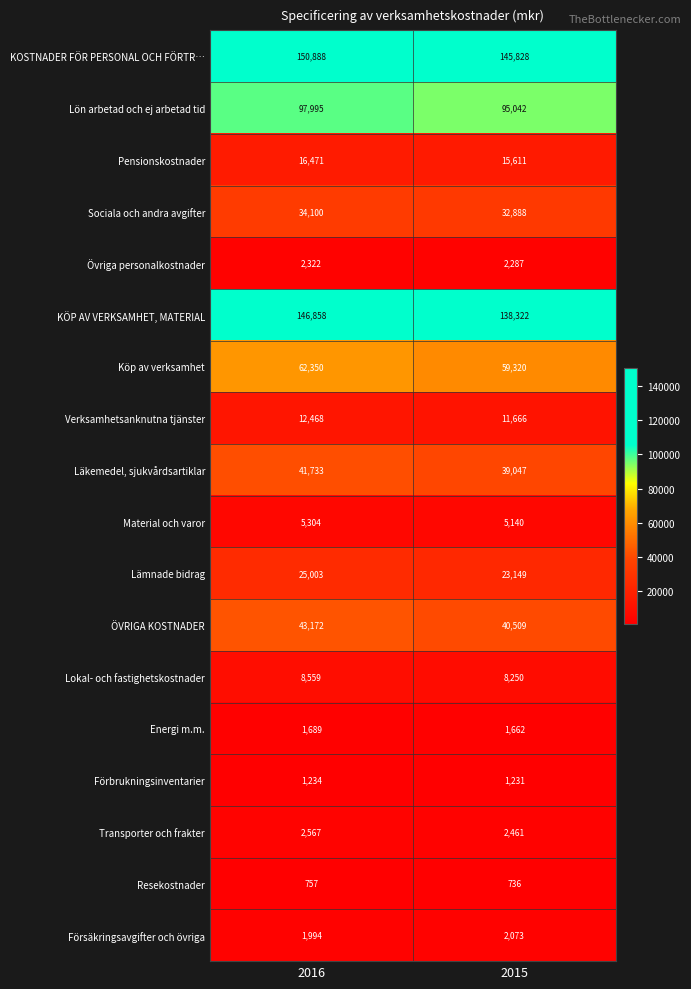

True or false: ÖVRIGA KOSTNADER has a value of 61770 at 2015.

False